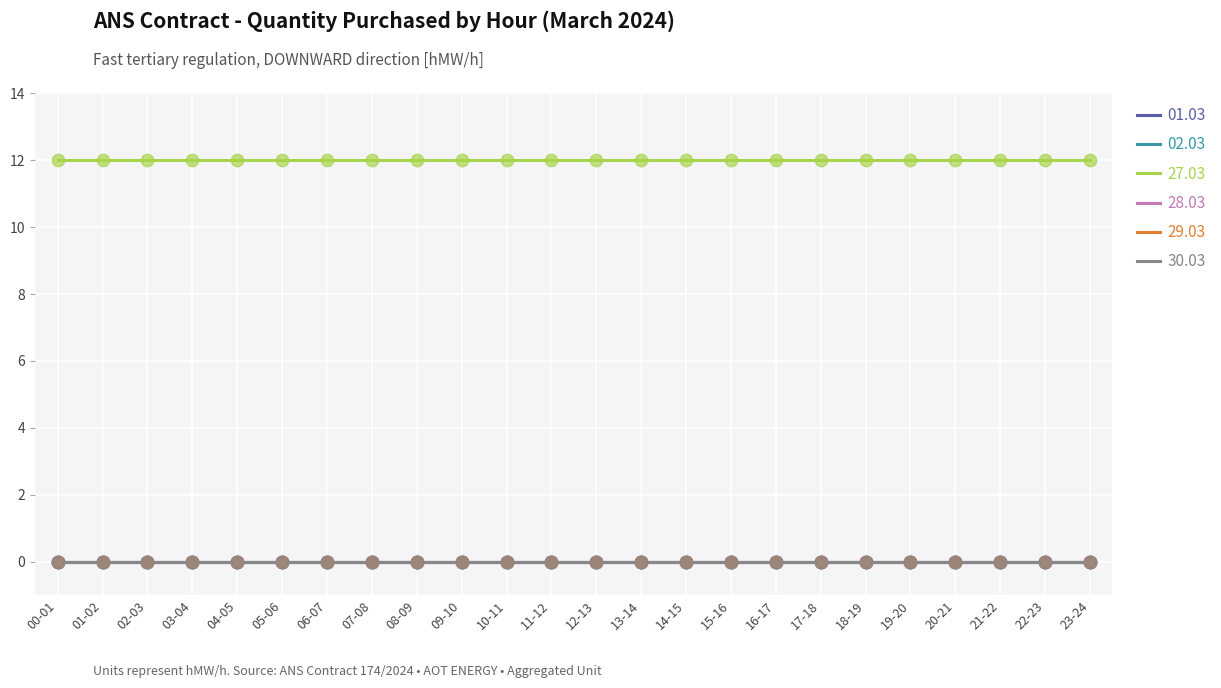

Is this an area chart (filled region under the line)?

No